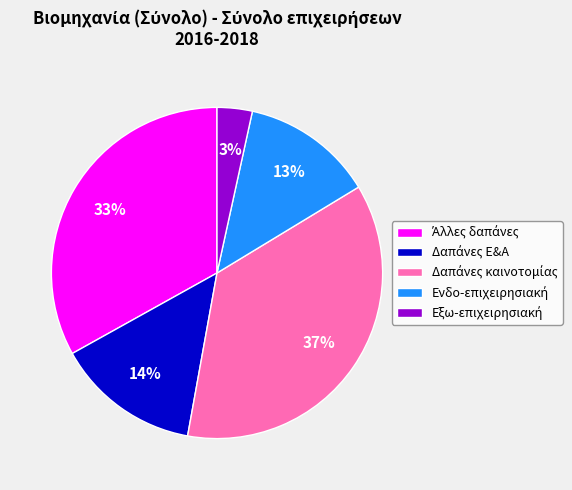

To the nearest percent, what is the average slice percentage?

20%